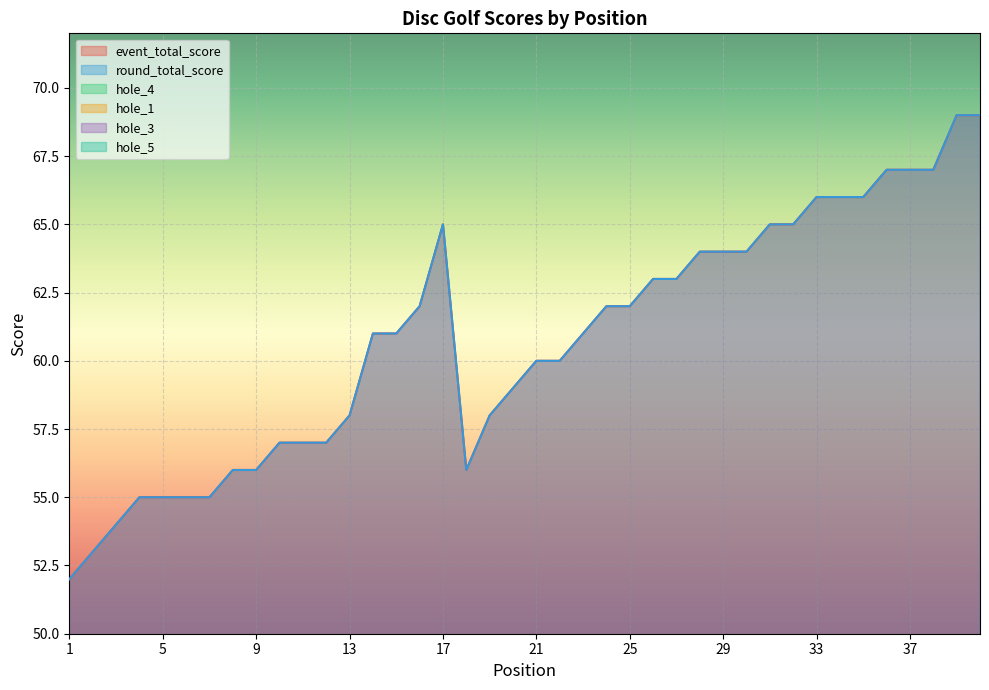

Which series ends up on top after the final intersection of hole_1 and hole_4?

hole_4